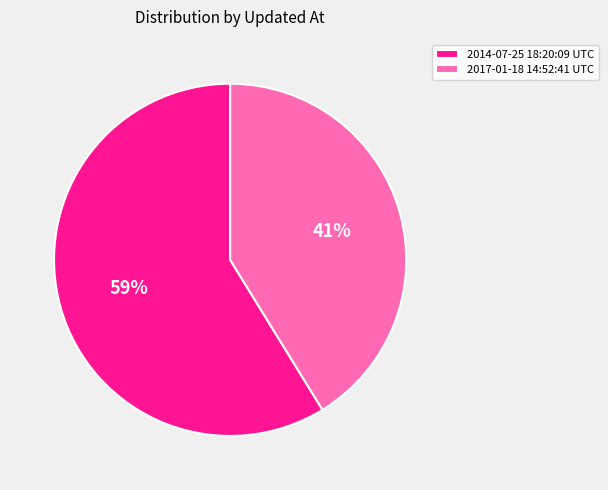

To the nearest percent, what is the difference between the largest and smallest slice percentages?

18%